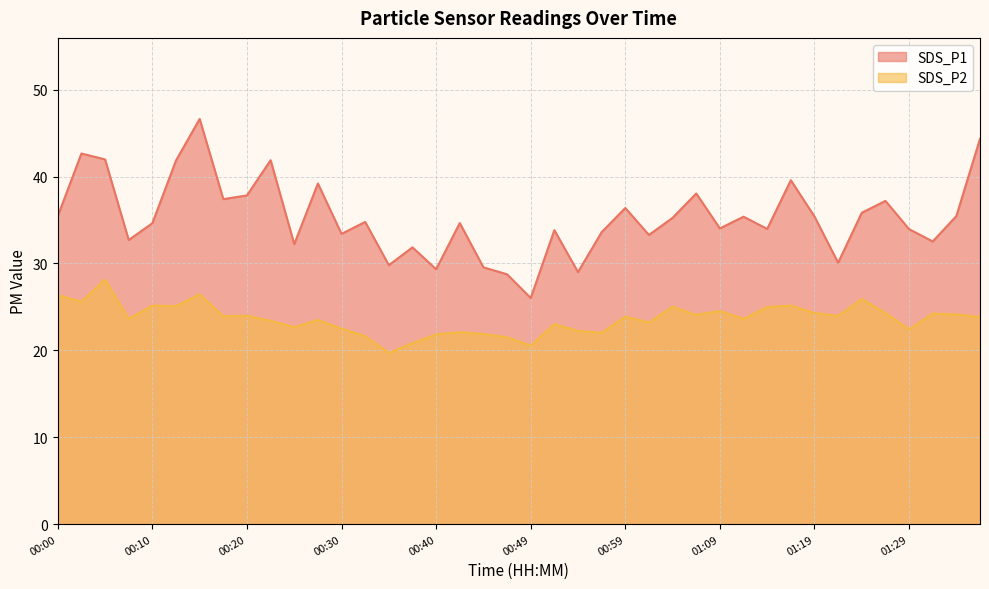

How many data points in SDS_P1 are less than 34?

17